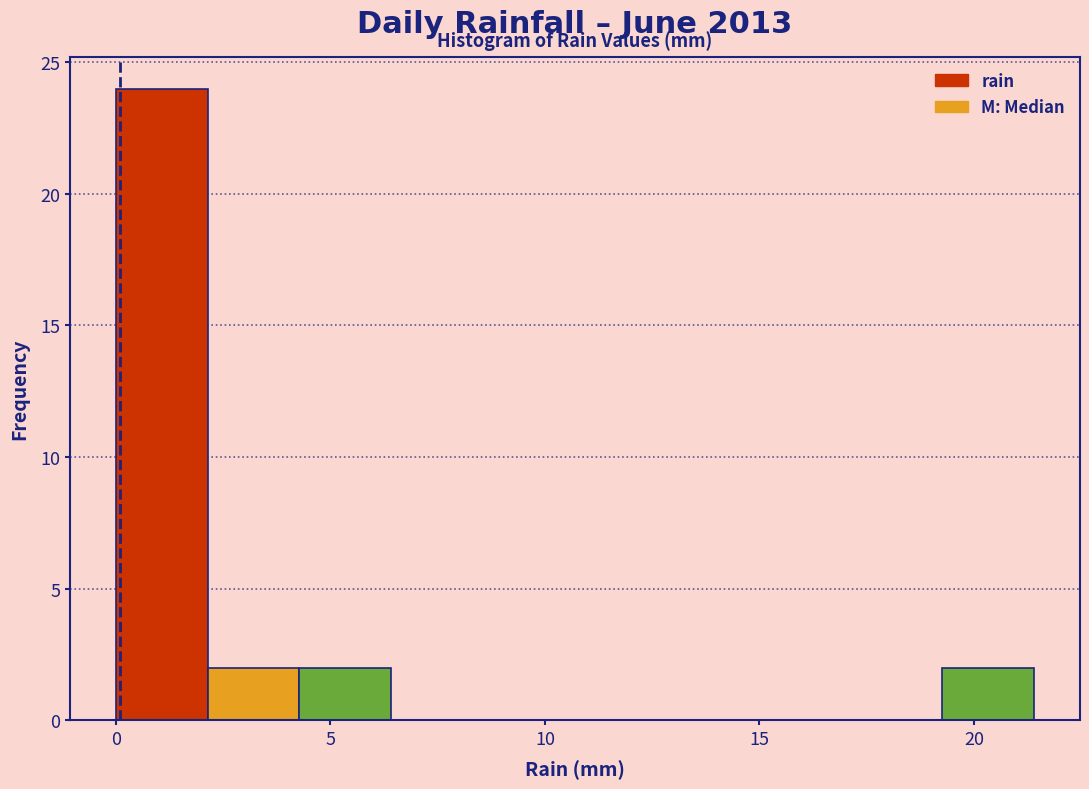

Reading left to right, transcribe this chart: for each bar, give the range it covers on the x-axis and its height. Neither the bar edges nor the heights are printed on the chart, so give them approximately, as read against the axes.

0.0 to 2.0: 24
2.0 to 4.5: 2
4.5 to 6.5: 2
6.5 to 8.5: 0
8.5 to 10.5: 0
10.5 to 13.0: 0
13.0 to 15.0: 0
15.0 to 17.0: 0
17.0 to 19.5: 0
19.5 to 21.5: 2